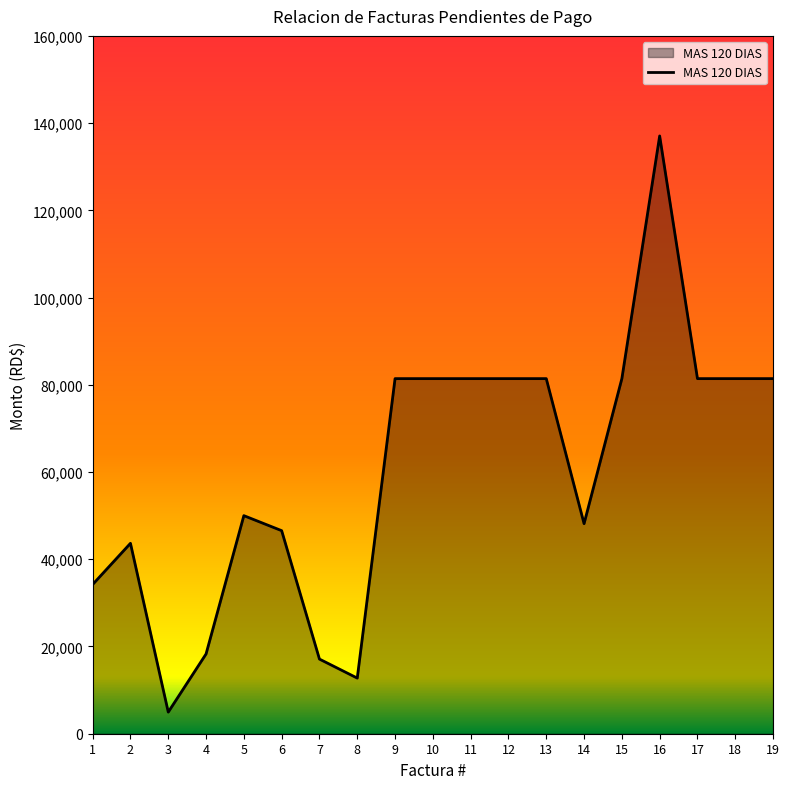

Approximately how many times larger is the value at 6 compared to 8?

3.7